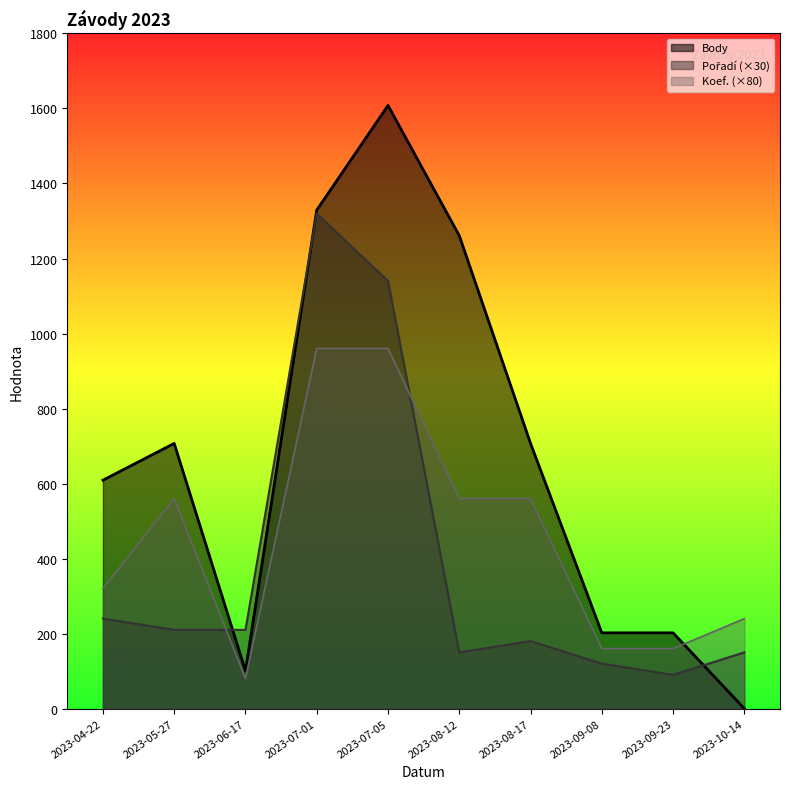

Between 2023-09-23 and 2023-08-12, which is larger?

2023-08-12